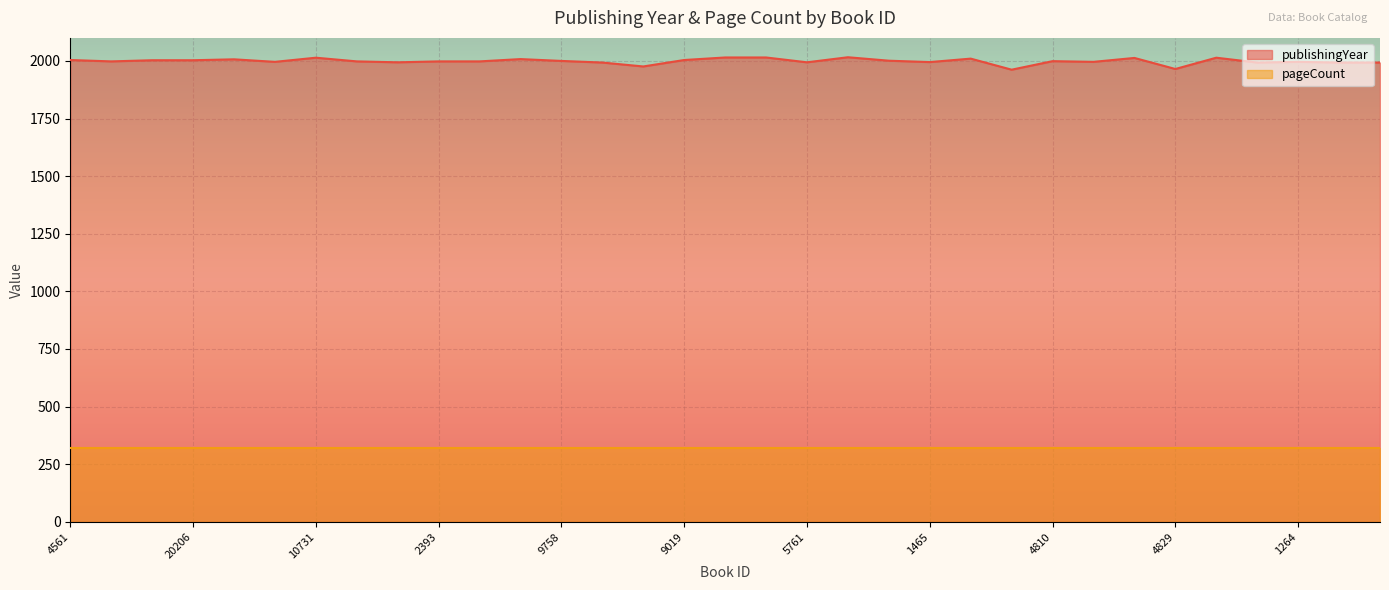

What is the maximum value shown in the chart?

2016